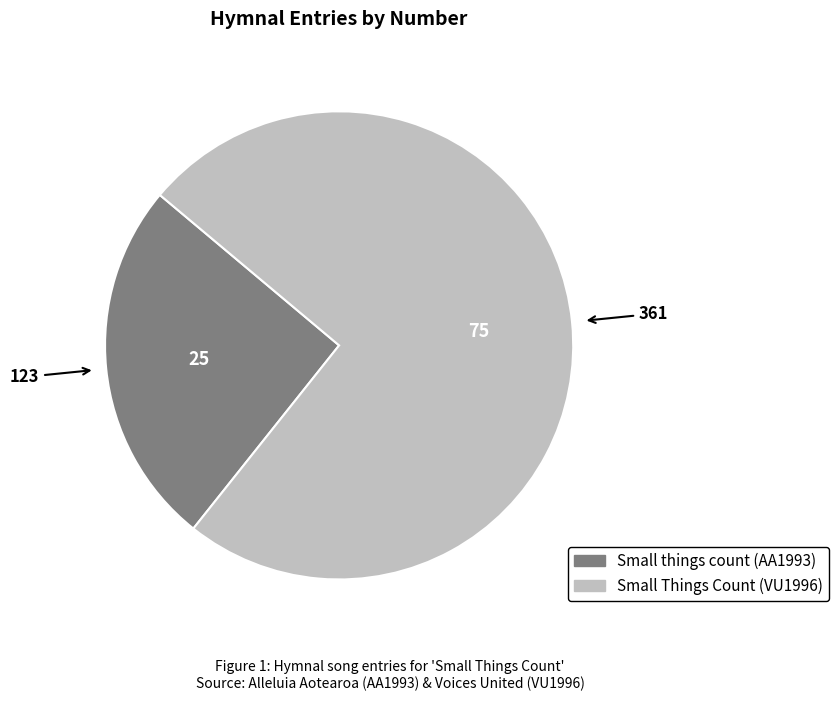

Which slice is the smallest?

Small things count (AA1993)